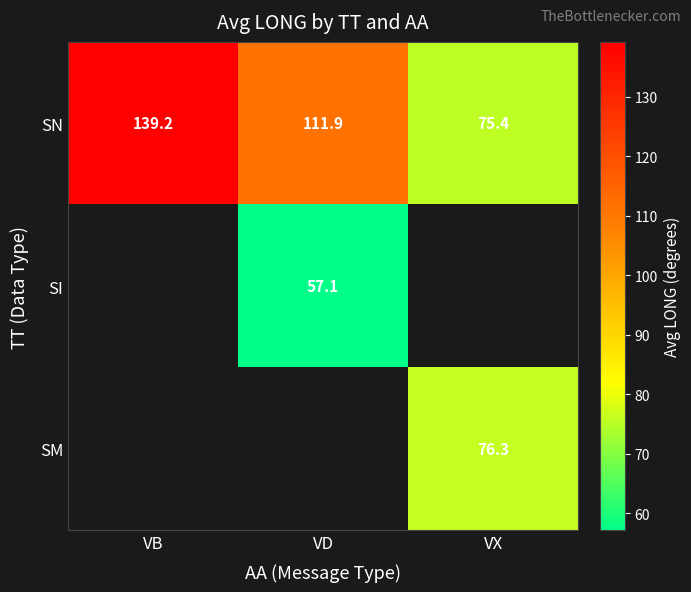

What is the difference between the second highest and minimum values in the SN series?

36.5